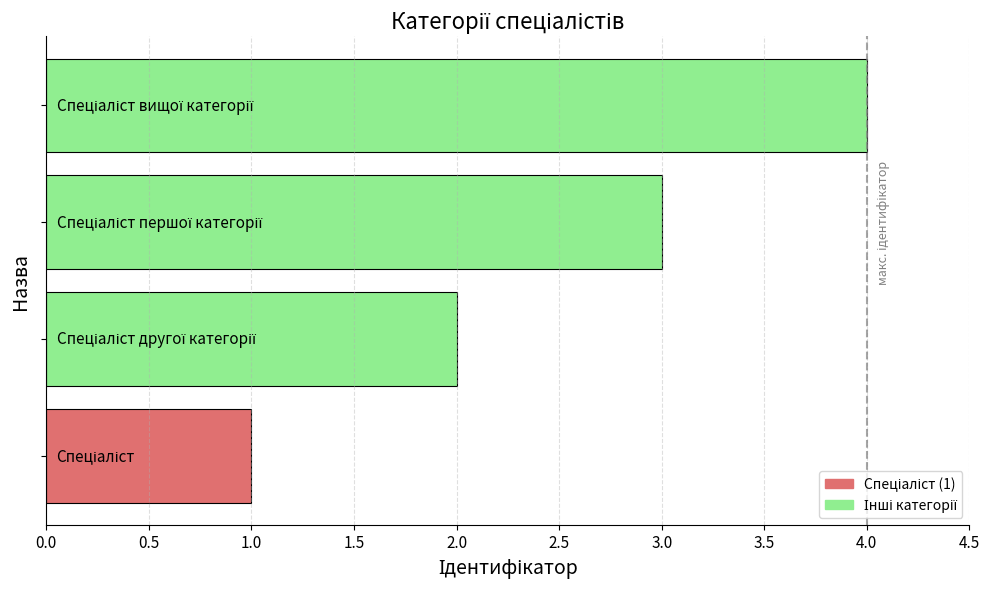

What is the sum of all values?

10